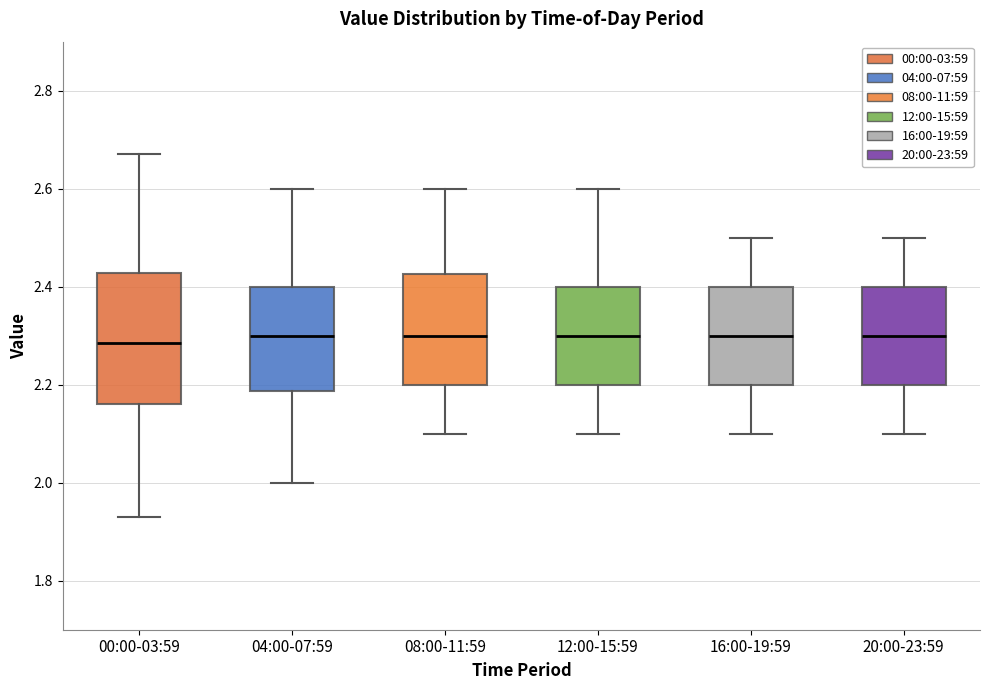

Comparing the boxes themselves (not the whiskers), which one is the tallest?

00:00-03:59